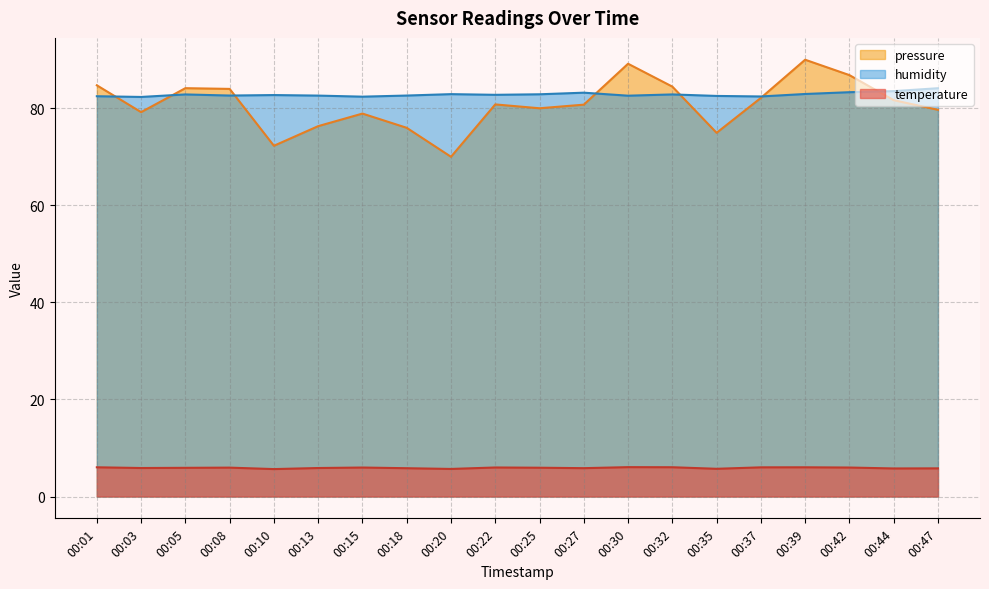

The value of humidity at 00:32 is 82.8. True or false?

True